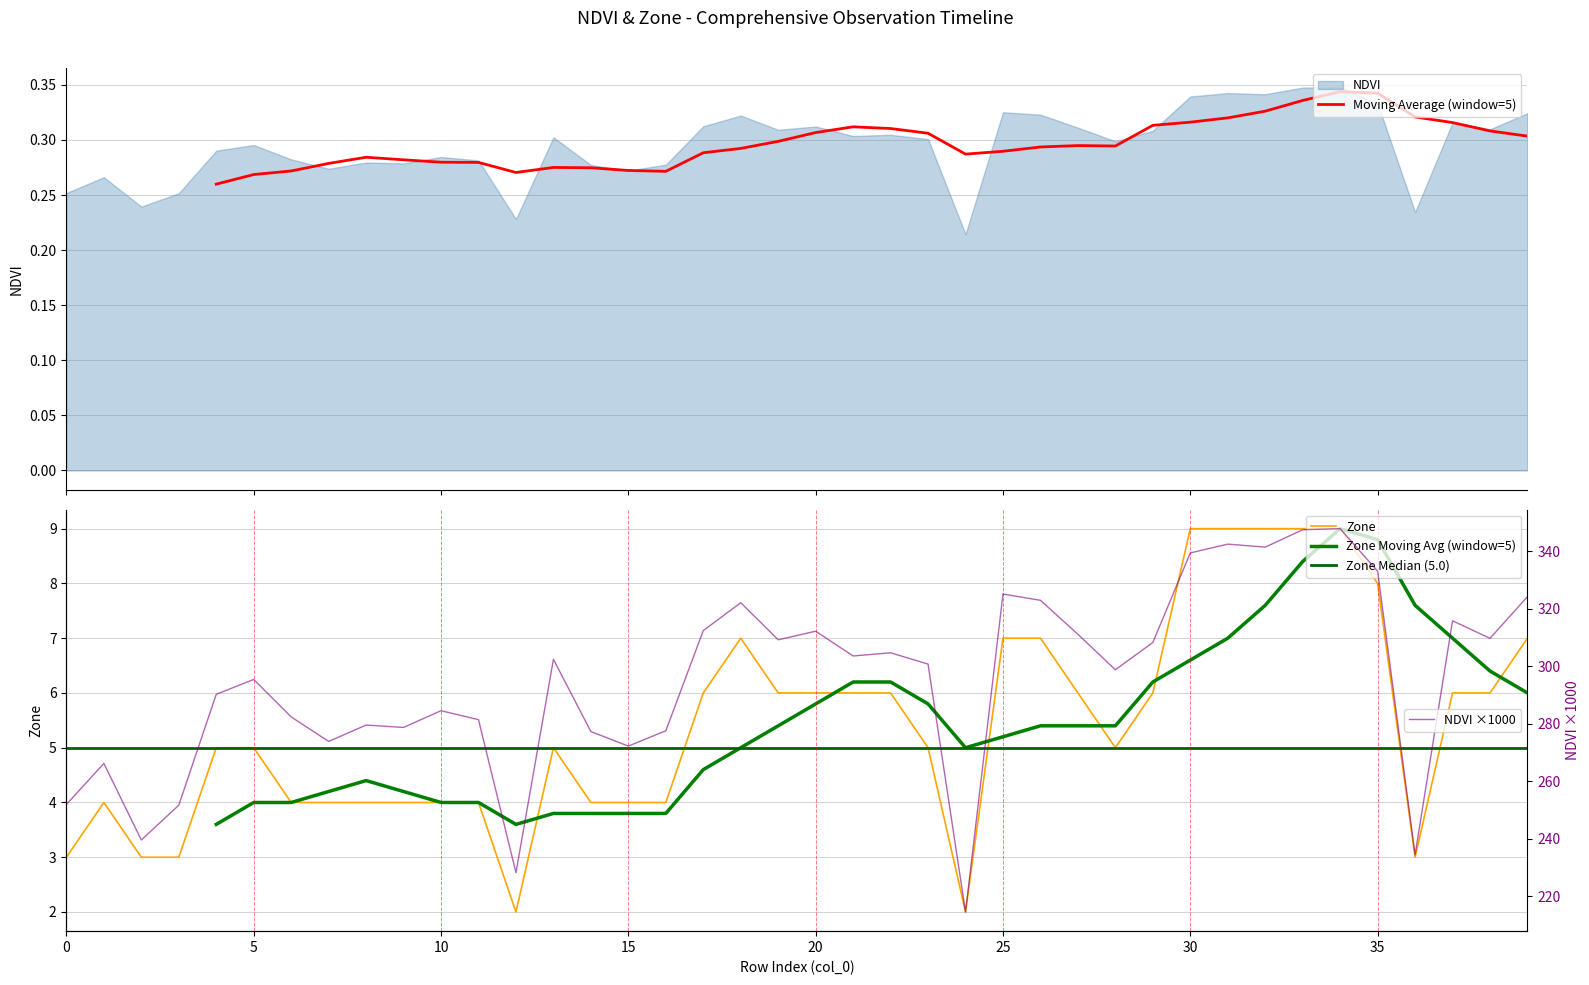

What is the maximum value for Zone?

9